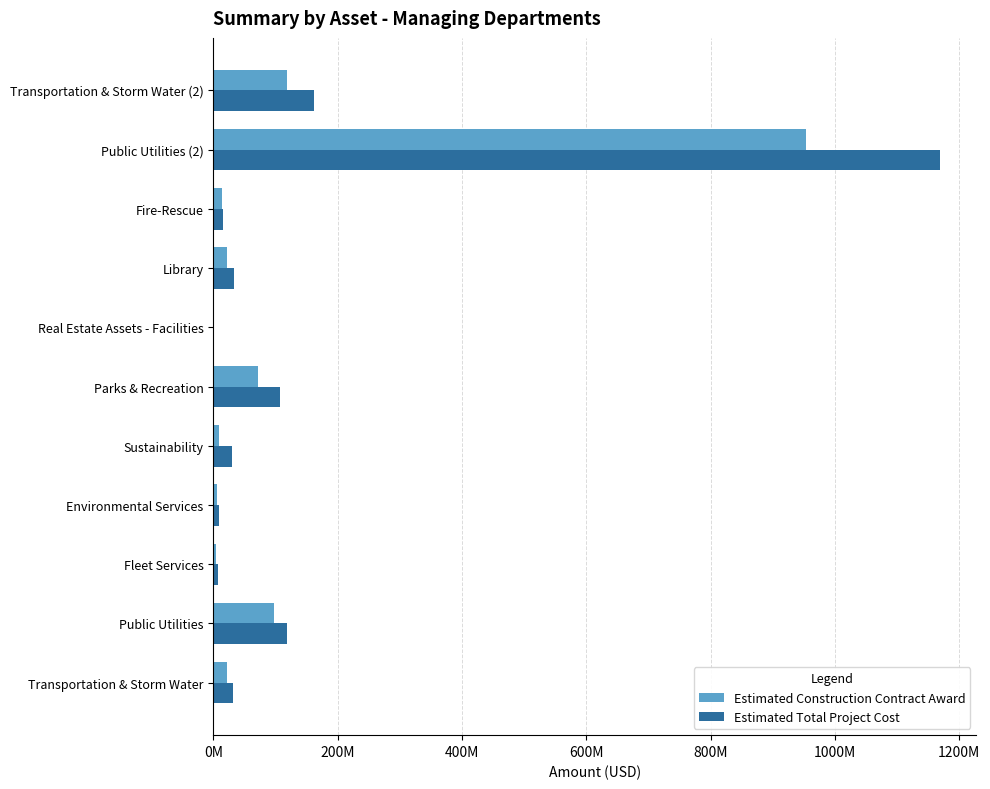

What are all the series names shown in the legend?

Estimated Construction Contract Award, Estimated Total Project Cost